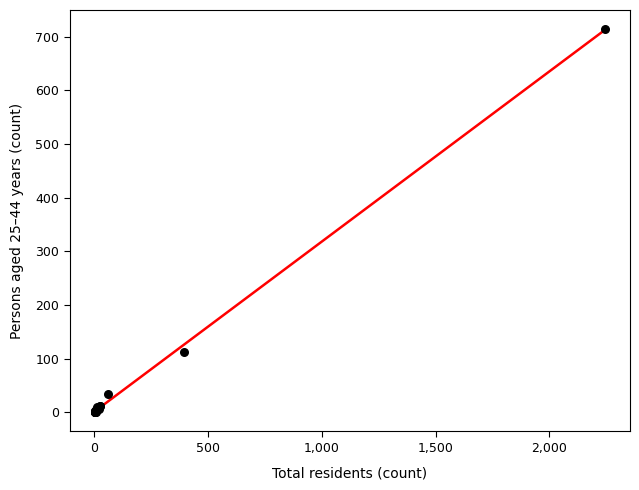

What Y value in the scatter plot is closest to 357?

113